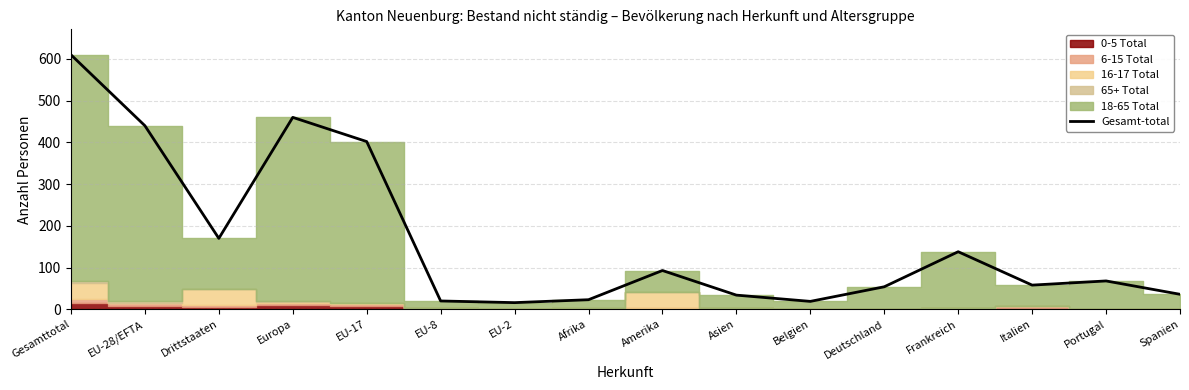

At which category does the data reach its first local peak?

Europa